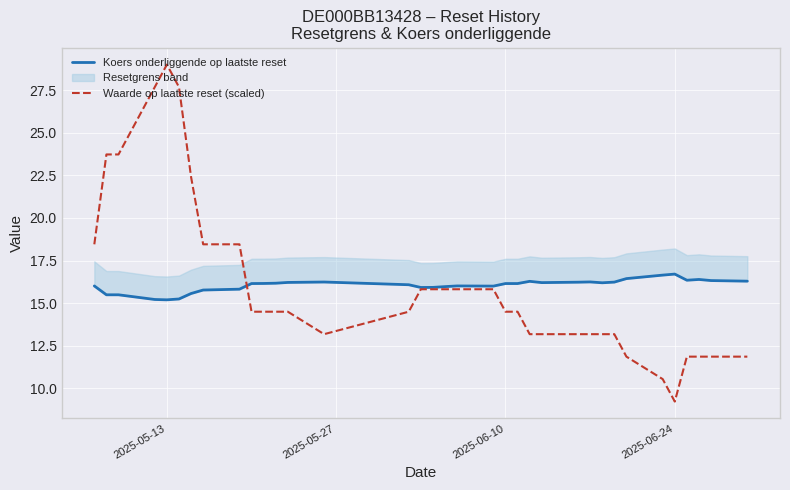

How many lines are shown in the chart?

2